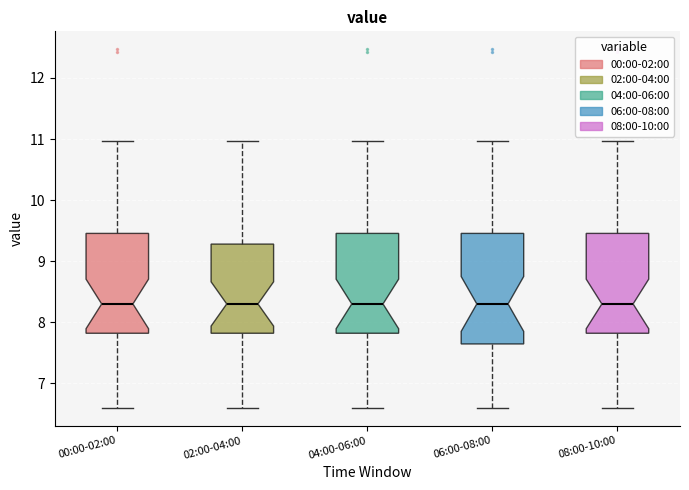

Reading left to right, read every box against the y-axis: the position of its median line, the range the box covers, and the ends of its whiskers. The values are not printed on the chart, so give them approximately, as read against the axis.

00:00-02:00: median 8.3, box 7.8 to 9.5, whiskers 6.6 to 11.0
02:00-04:00: median 8.3, box 7.8 to 9.3, whiskers 6.6 to 11.0
04:00-06:00: median 8.3, box 7.8 to 9.5, whiskers 6.6 to 11.0
06:00-08:00: median 8.3, box 7.6 to 9.5, whiskers 6.6 to 11.0
08:00-10:00: median 8.3, box 7.8 to 9.5, whiskers 6.6 to 11.0